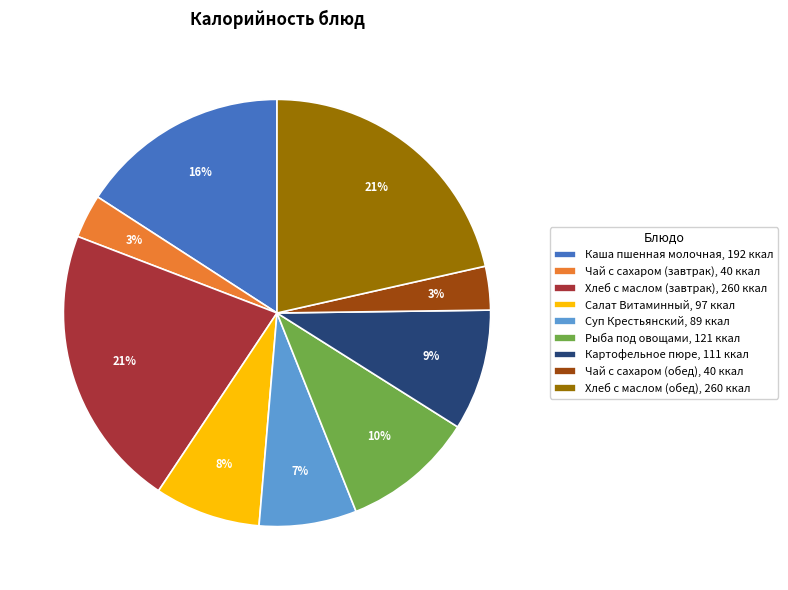

The Хлеб с маслом (завтрак) slice represents 21% of the pie. True or false?

True